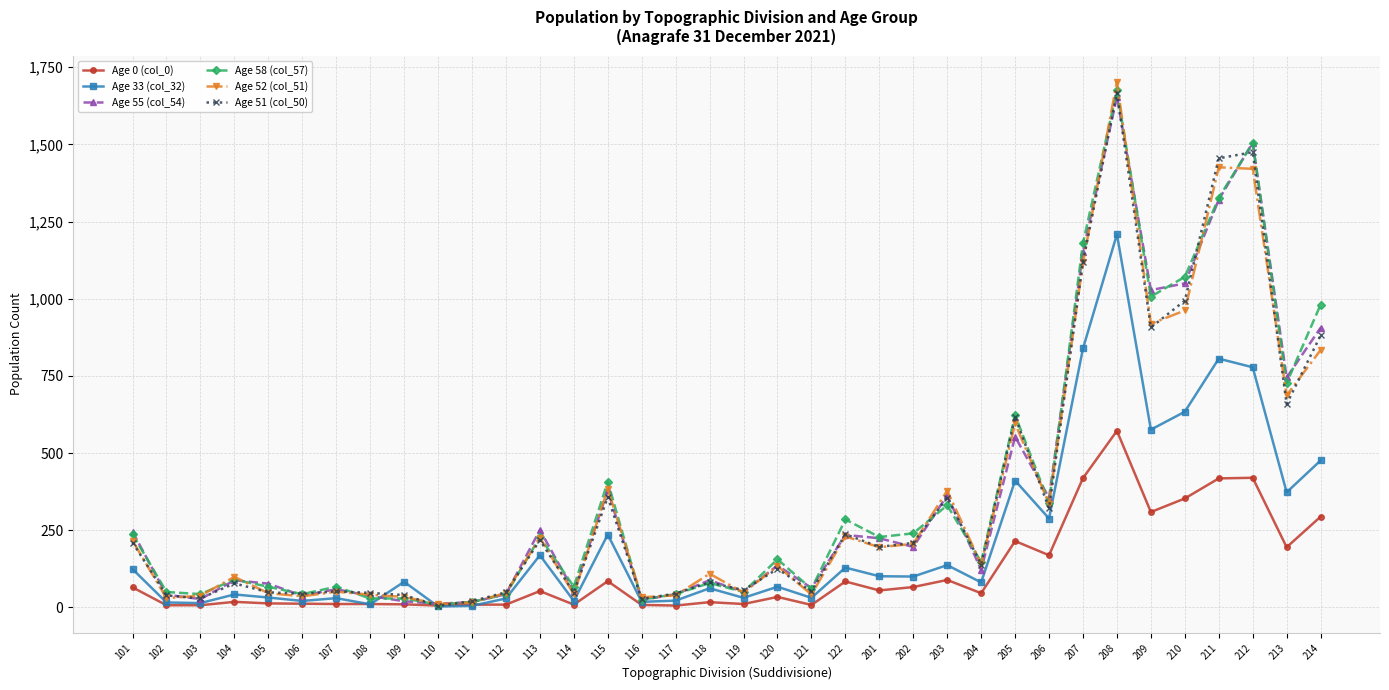

What is the difference between the second highest and minimum values in the Age 33 (col_32) series?

836